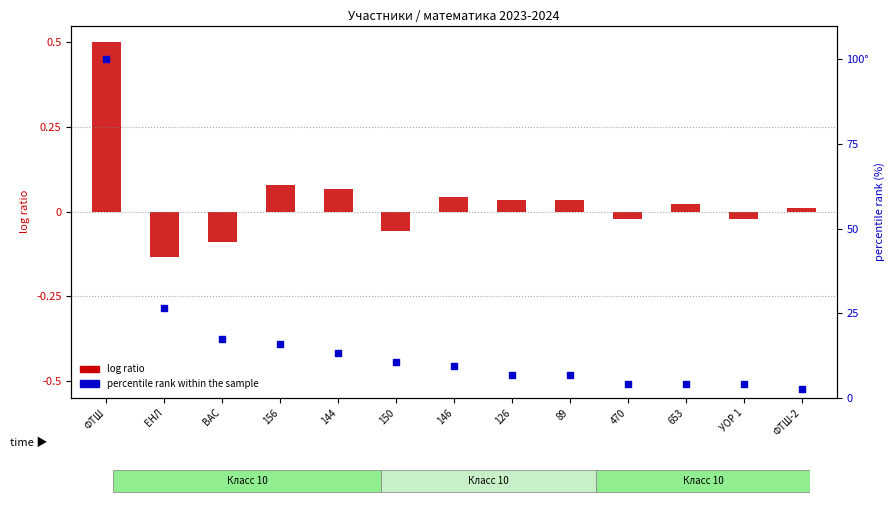

Is the value of percentile rank within the sample at ВАС greater than the value of log ratio at 144?

Yes